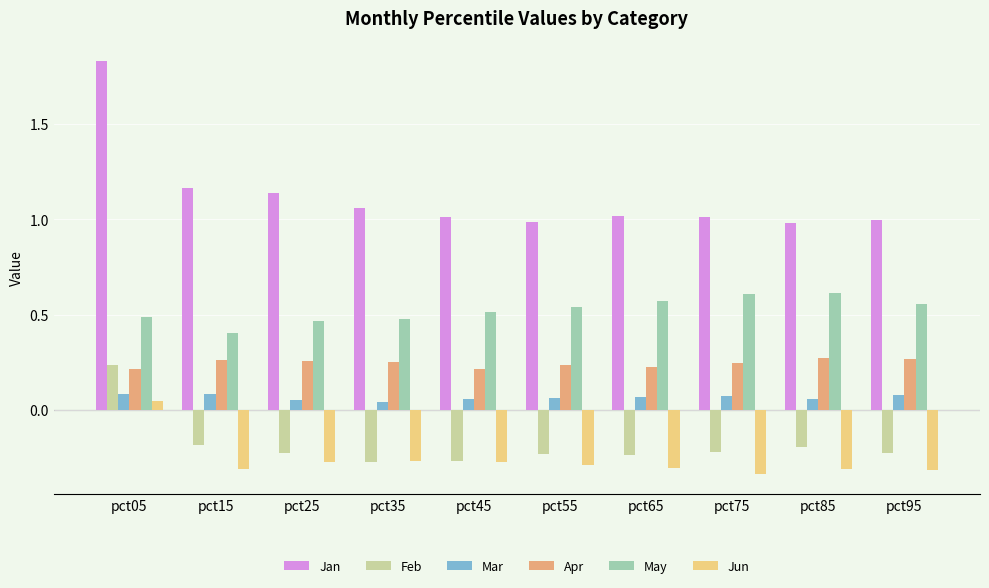

At which label does May reach its minimum?

pct15